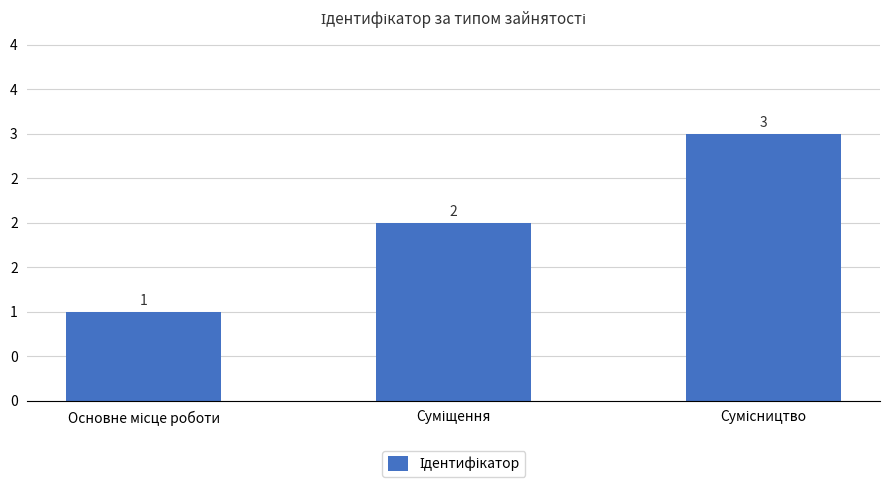

True or false: the data shows 1 at Основне місце роботи.

False